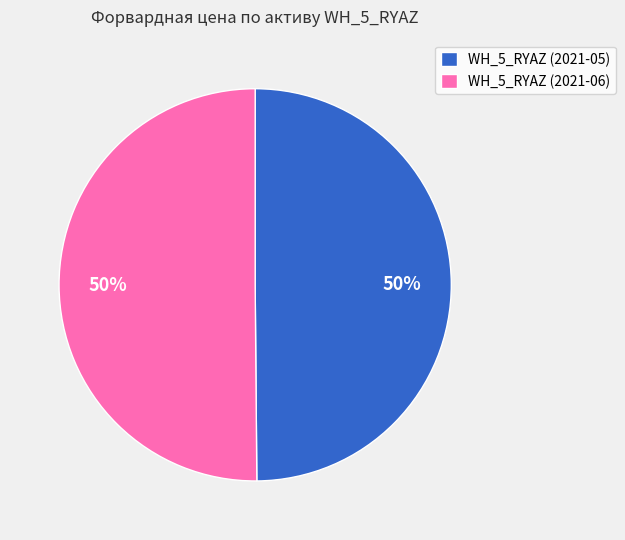

How many segments does this pie chart have?

2